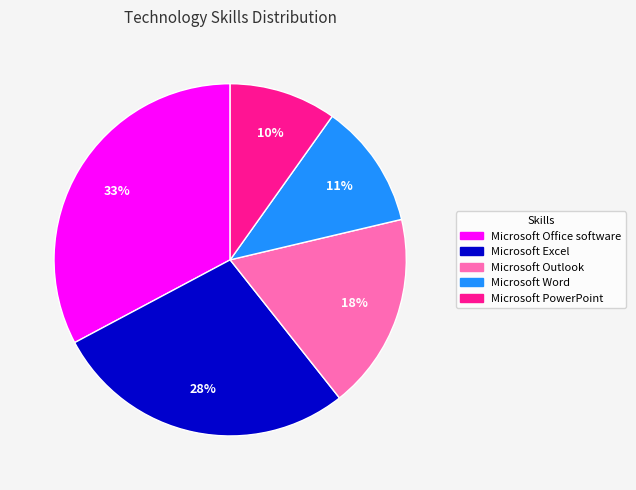

True or false: Microsoft Office software accounts for 39% of the total.

False